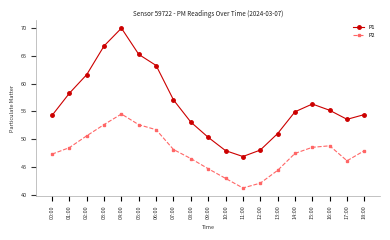

How many values in the P2 series exceed 47?

12